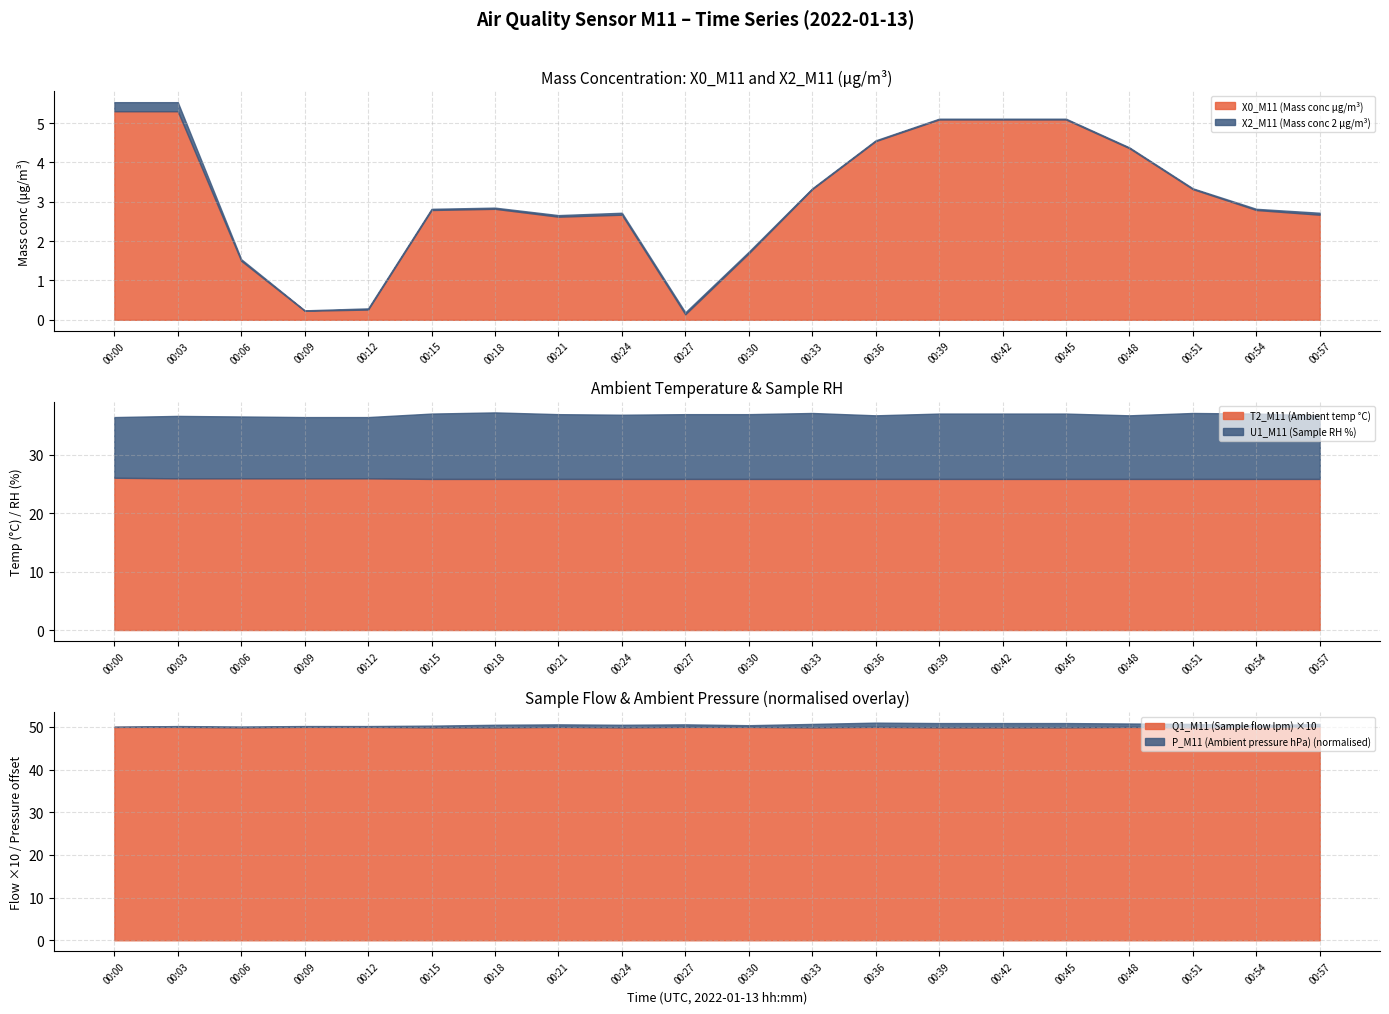

At which category does the chart reach its peak across all series?

00:36